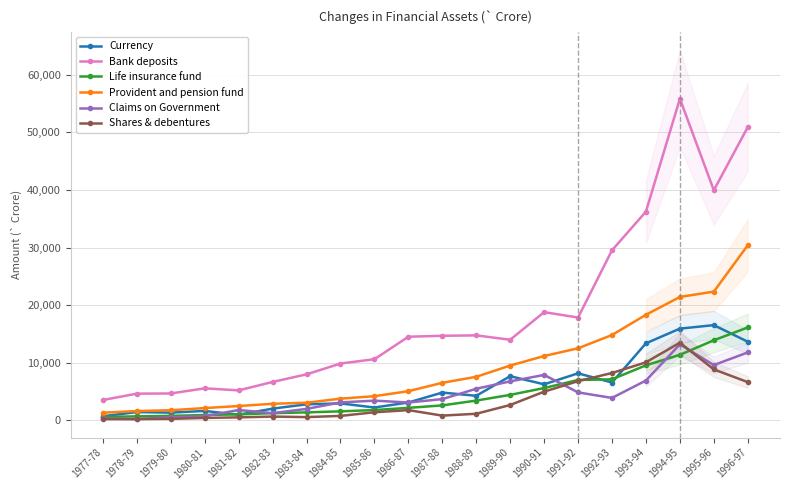

True or false: Bank deposits has a value of 5550 at 1980-81.

True